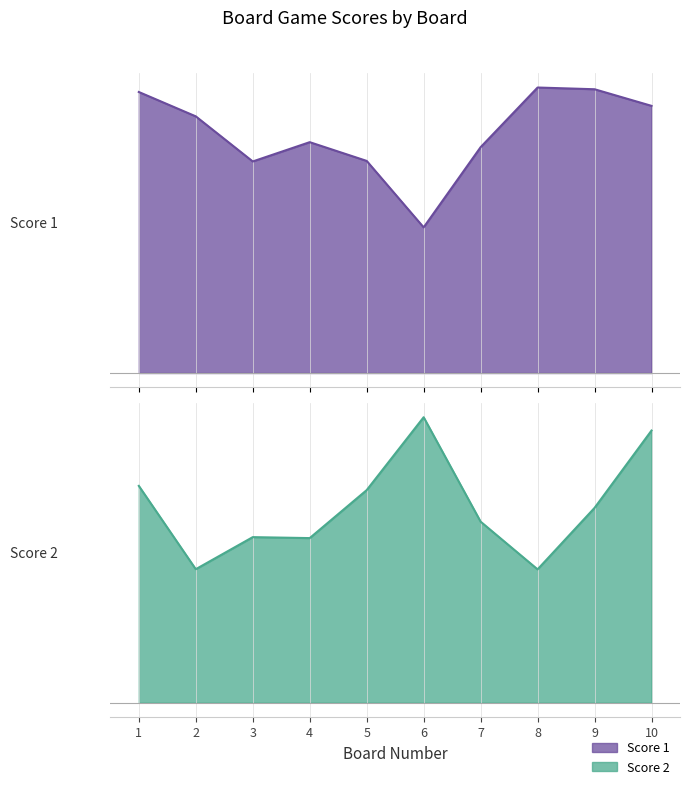

Which has a higher value, 3 or 1?

1